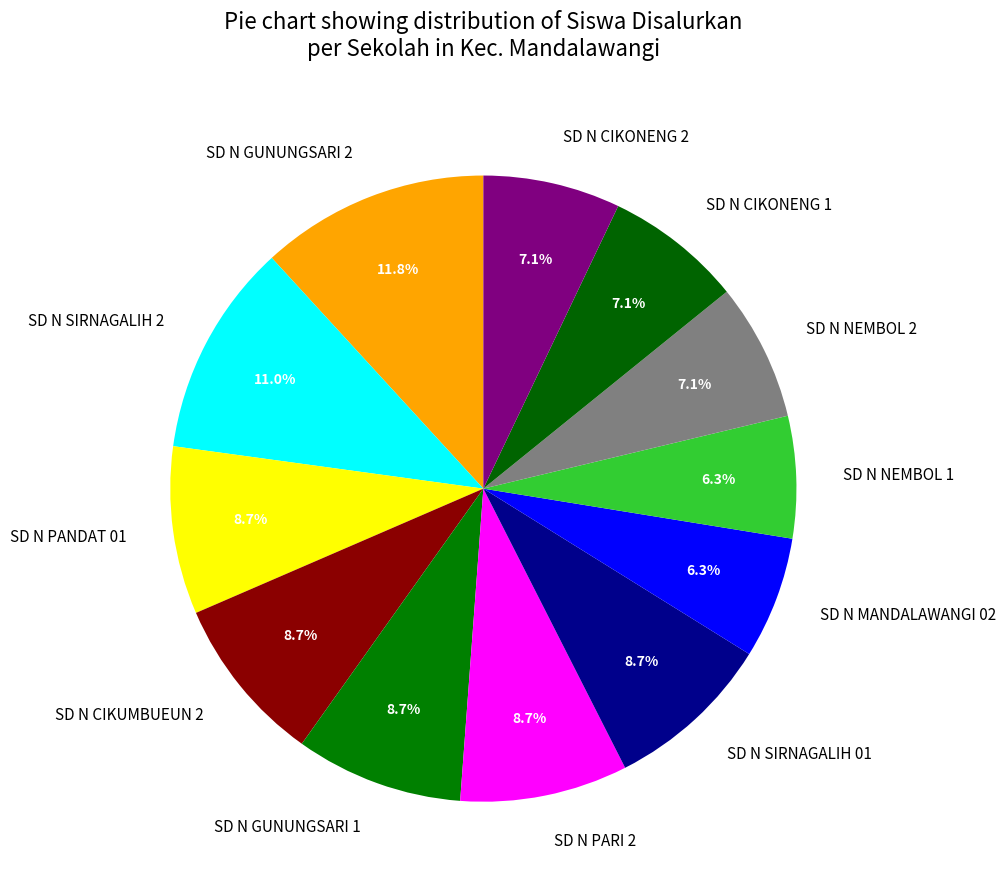

The SD N CIKUMBUEUN 2 slice represents 1% of the pie. True or false?

False